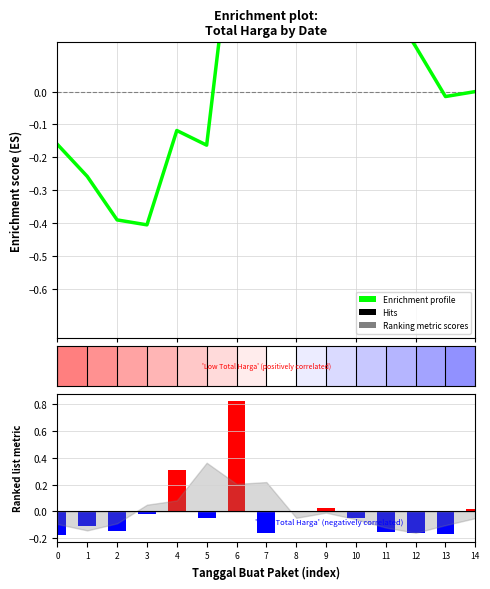

Which series has the widest spread of values?

Enrichment profile